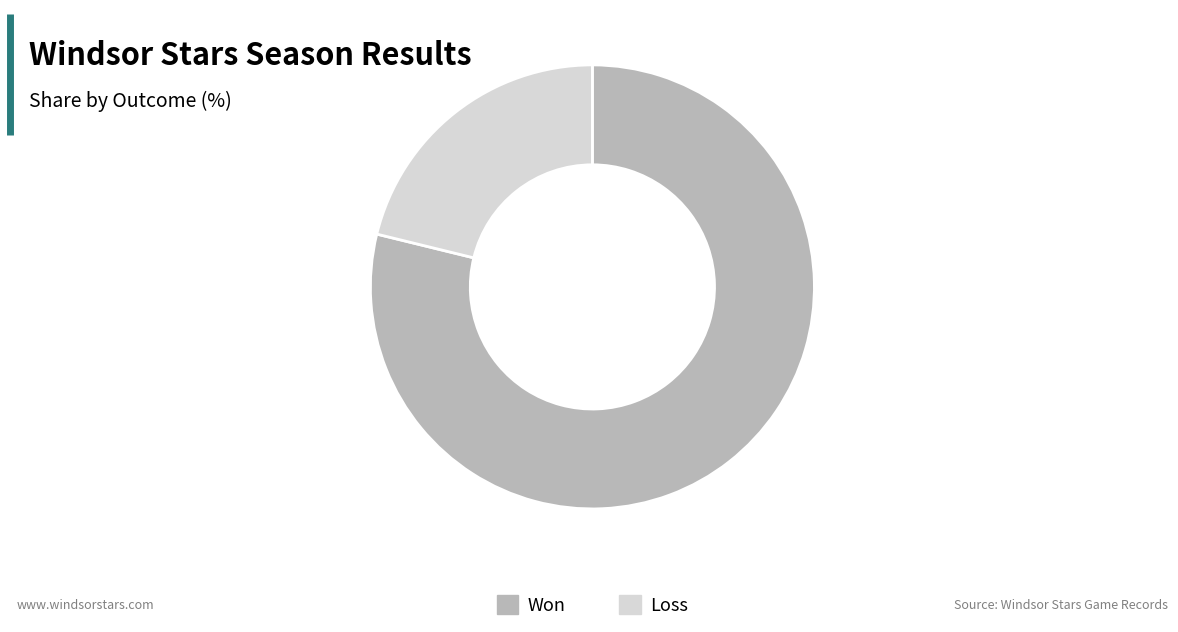

Rank the categories by value from lowest to highest.

Loss, Won